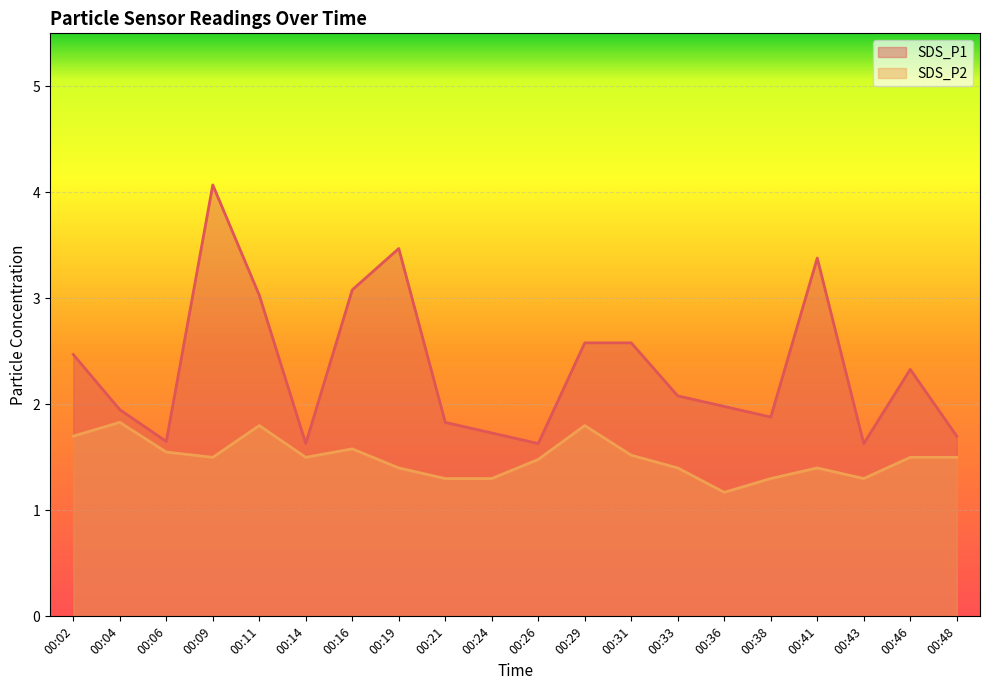

What is the sum of the SDS_P1 values at 00:19 and 00:16?

6.6